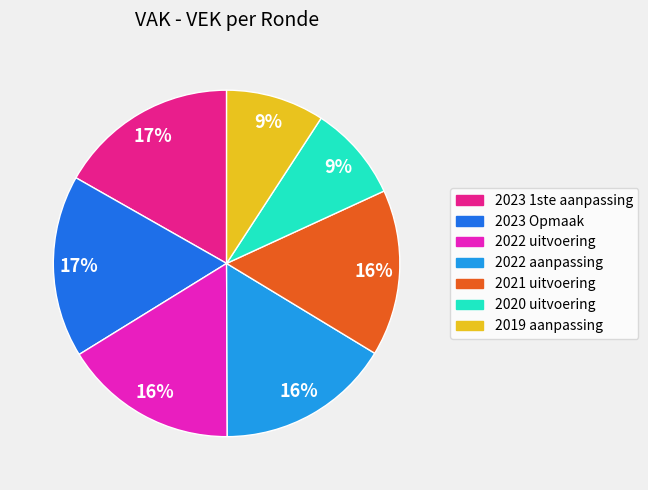

Is the sum of 2022 uitvoering and 2019 aanpassing greater than half?

No